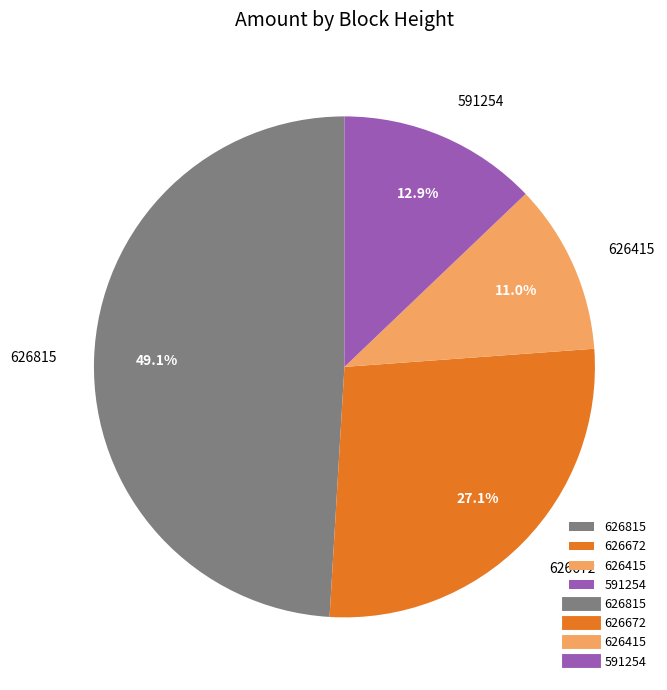

Which category has the smallest portion of the pie?

626415